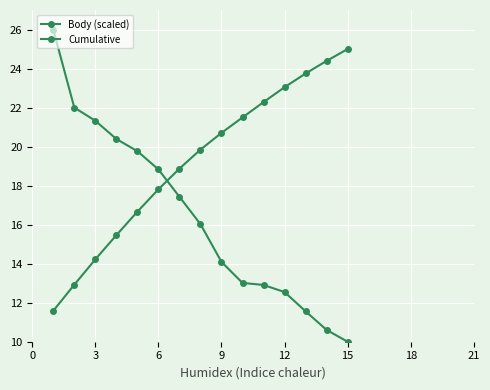

What is the sum of all Body (scaled) values?

246.5